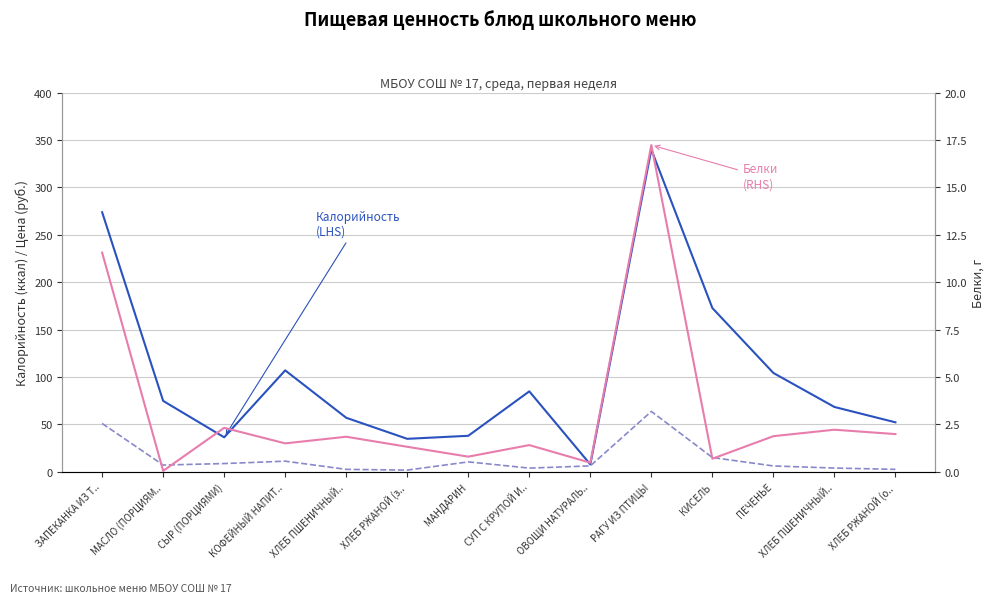

What is the total value across all series at ХЛЕБ ПШЕНИЧНЫЙ..?

61.4